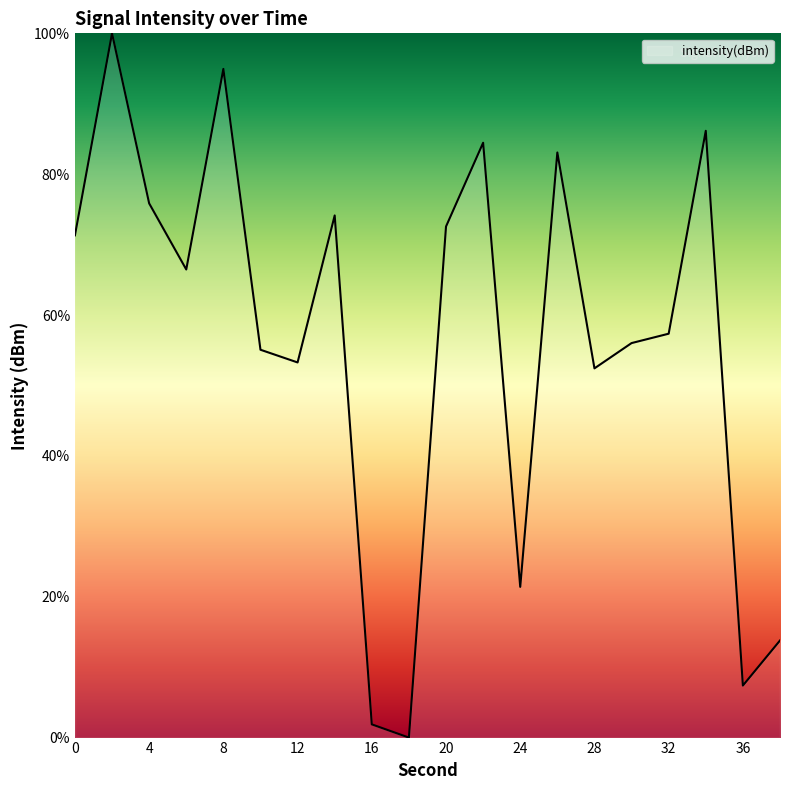

What is the greatest value displayed?

100.0